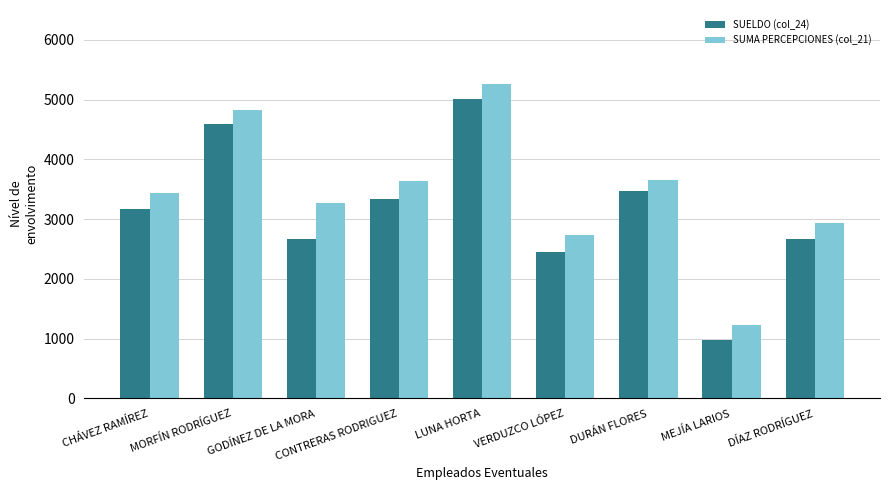

List the series in order of their overall mean, lowest first.

SUELDO (col_24), SUMA PERCEPCIONES (col_21)